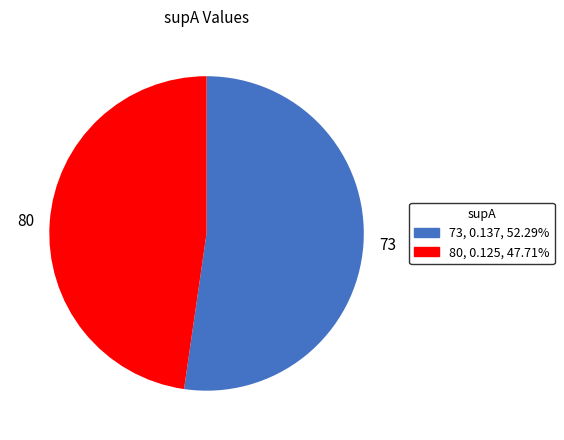

How many segments does this pie chart have?

2